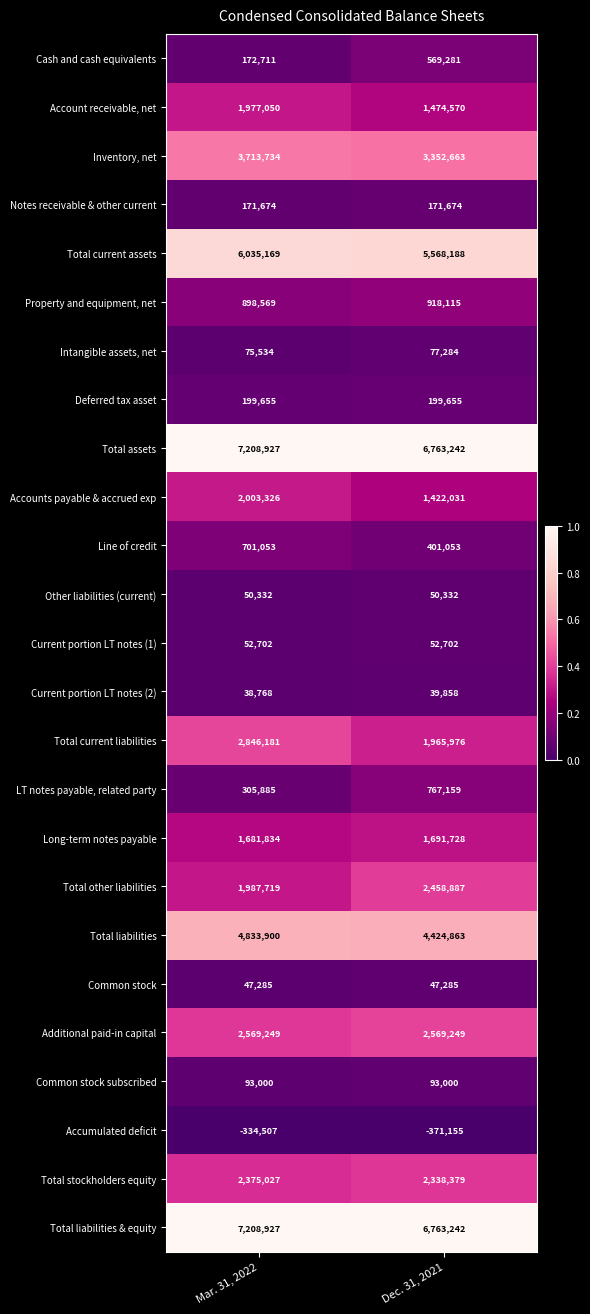

How many categories are shown in the chart?

2